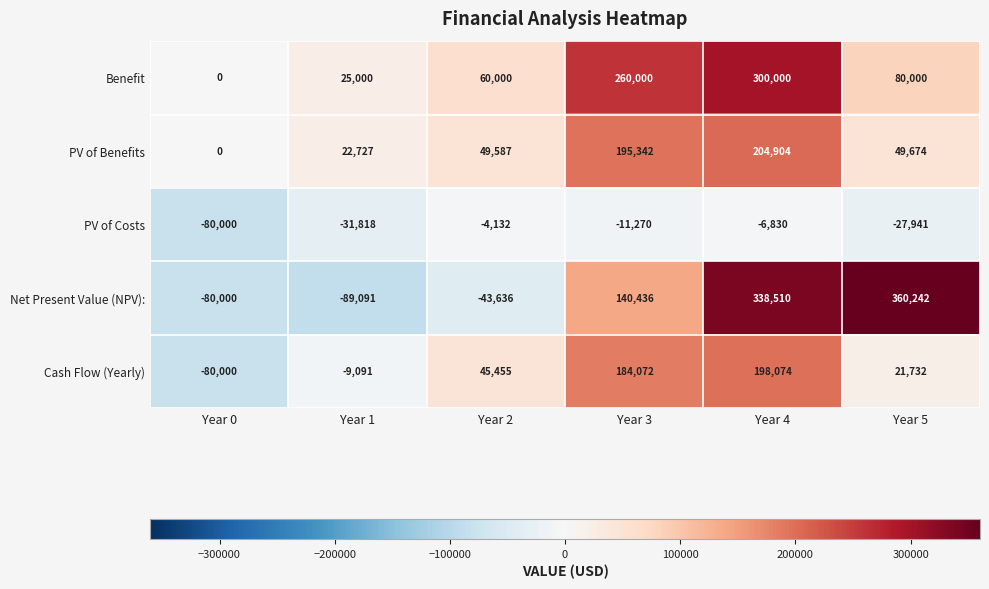

What is the total value across all series at Year 1?

-82273